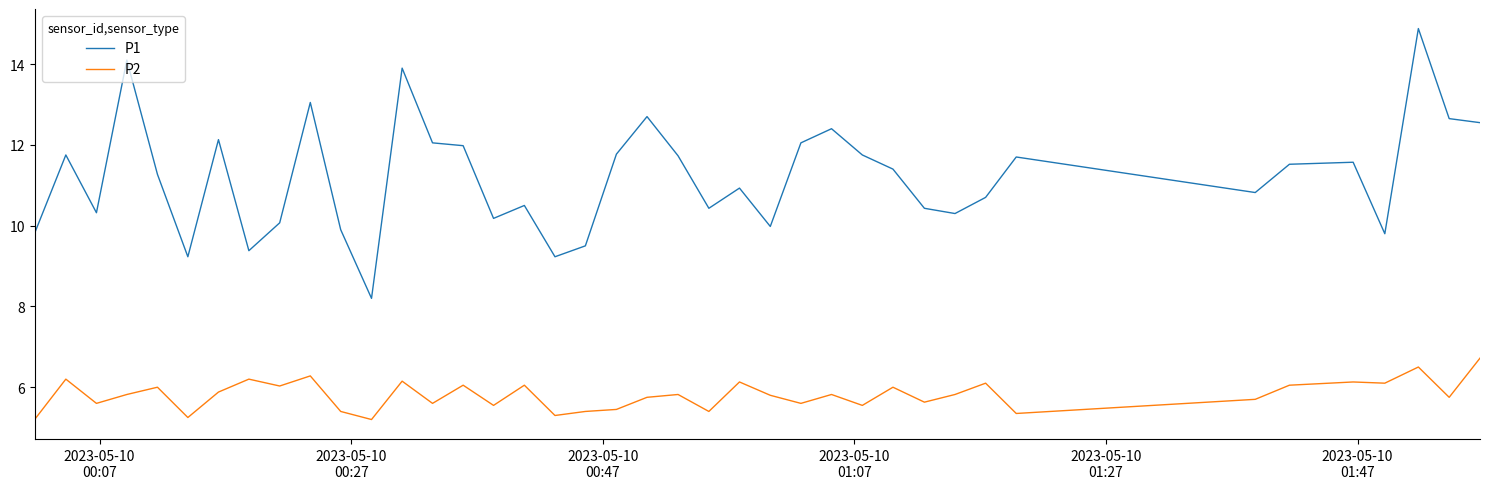

In P2, how many points are higher than both neighbors (excluding endpoints)?

14